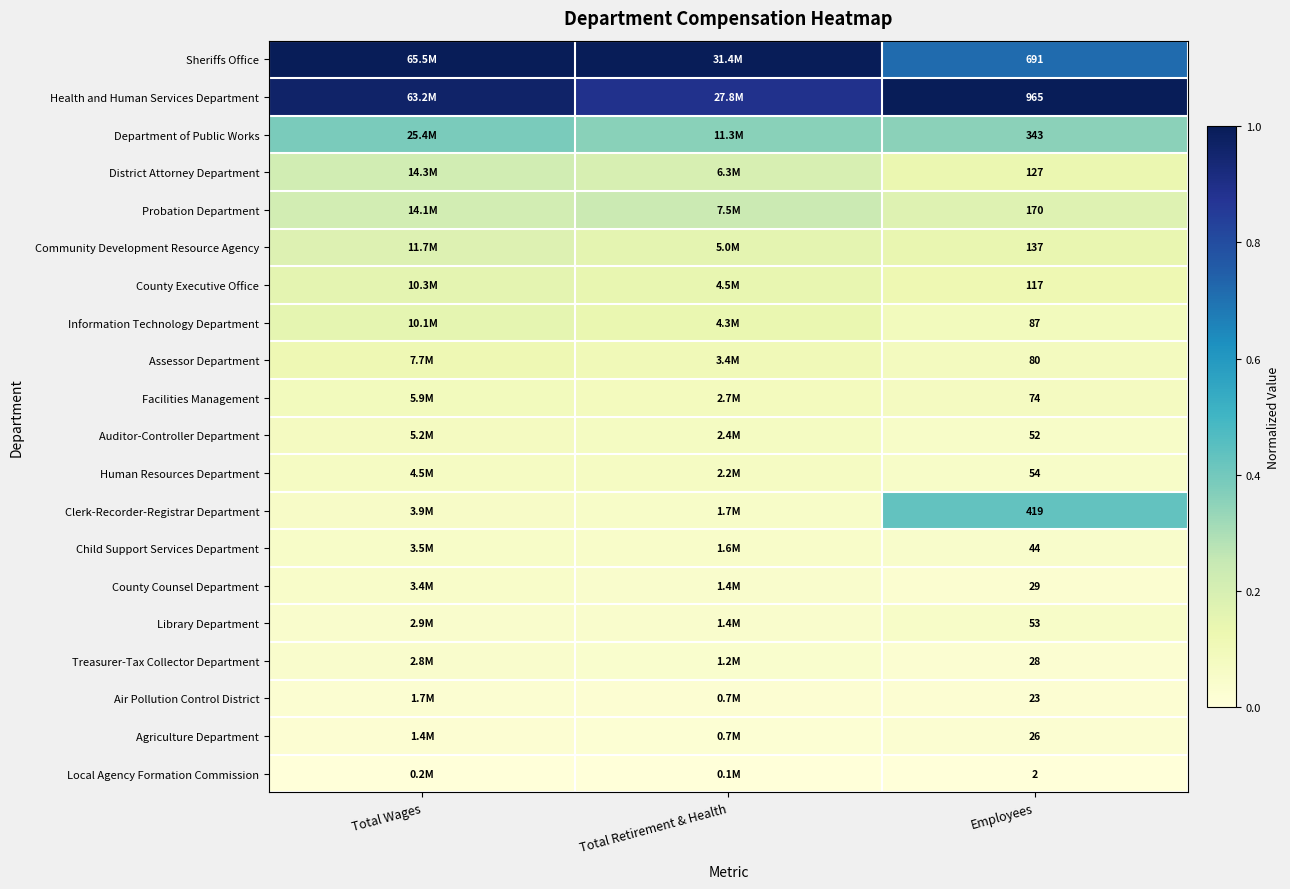

Rank the series at Employees from lowest to highest value.

Local Agency Formation Commission, Air Pollution Control District, Agriculture Department, Treasurer-Tax Collector Department, County Counsel Department, Child Support Services Department, Auditor-Controller Department, Library Department, Human Resources Department, Facilities Management, Assessor Department, Information Technology Department, County Executive Office, District Attorney Department, Community Development Resource Agency, Probation Department, Department of Public Works, Clerk-Recorder-Registrar Department, Sheriffs Office, Health and Human Services Department